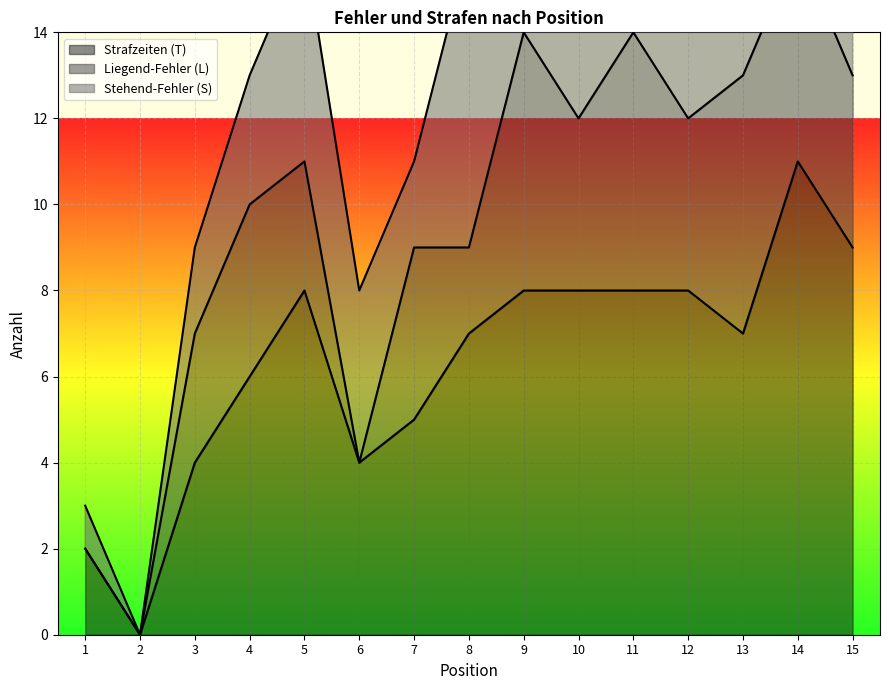

Reading right to left, list all the values displayed in this chart.

Strafzeiten (T): 9	11	7	8	8	8	8	7	5	4	8	6	4	0	2
Liegend-Fehler (L): 4	5	6	4	6	4	6	2	4	0	3	4	3	0	0
Stehend-Fehler (S): 6	6	5	5	4	6	5	7	2	4	5	3	2	0	1